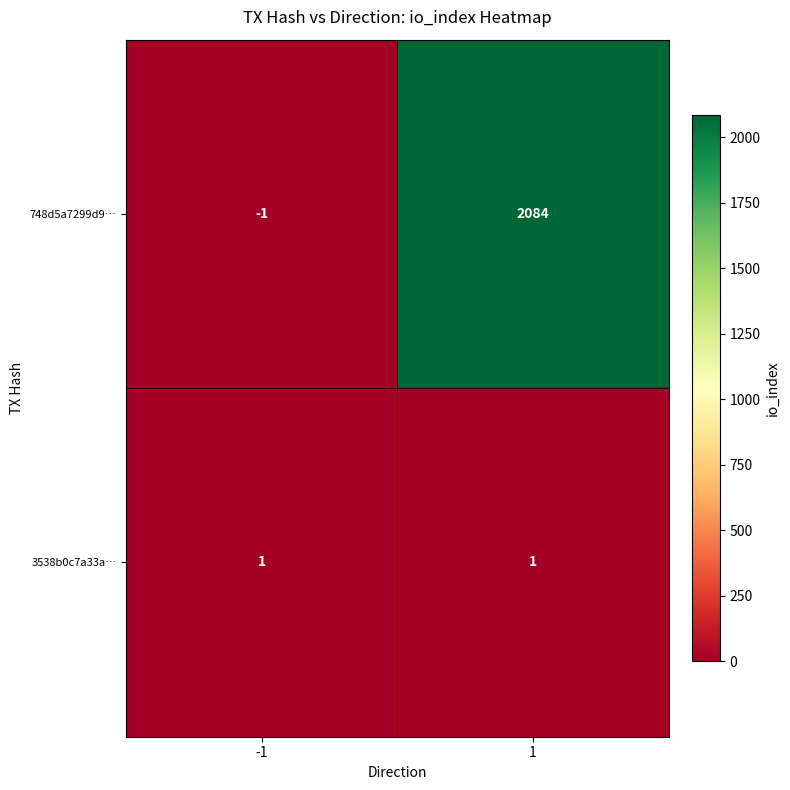

List the labels in order of 748d5a7299d9… value, largest first.

1, -1